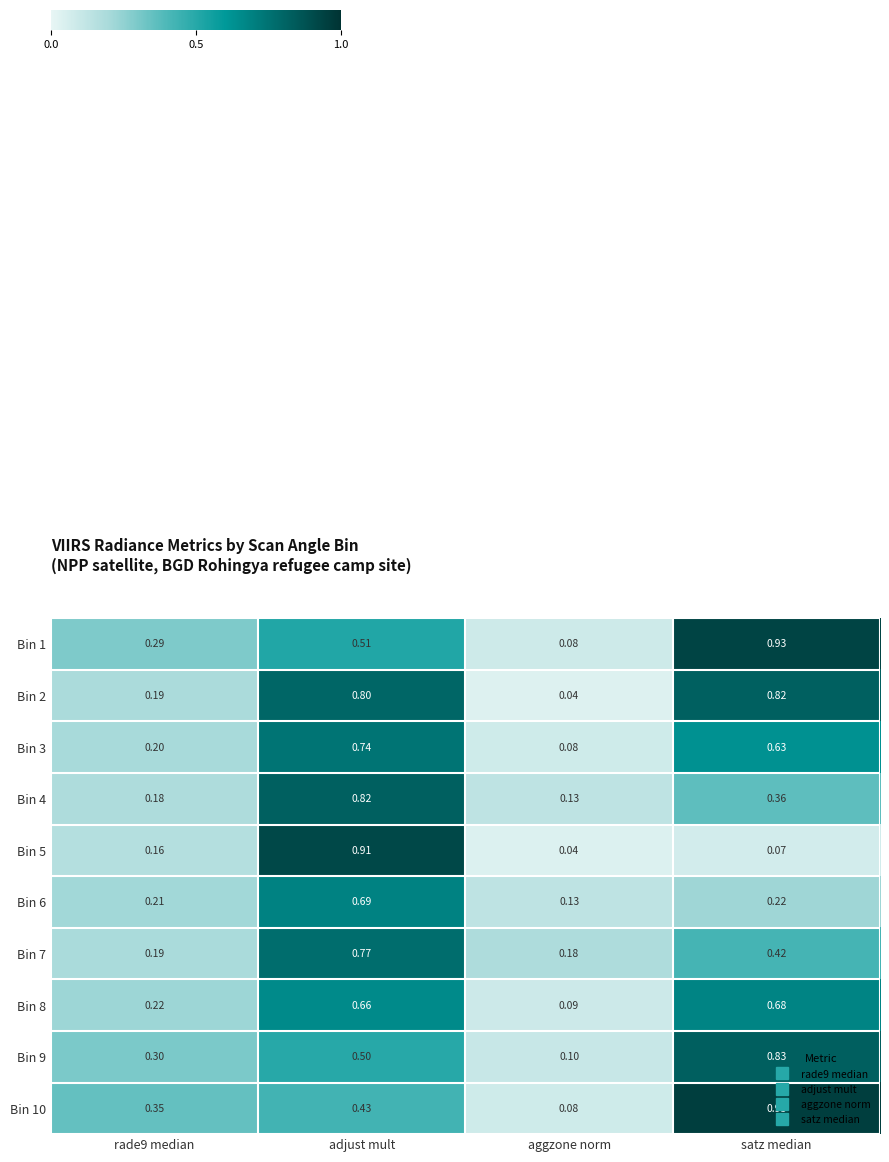

Where is Bin 10 nearest to the value 0?

aggzone norm